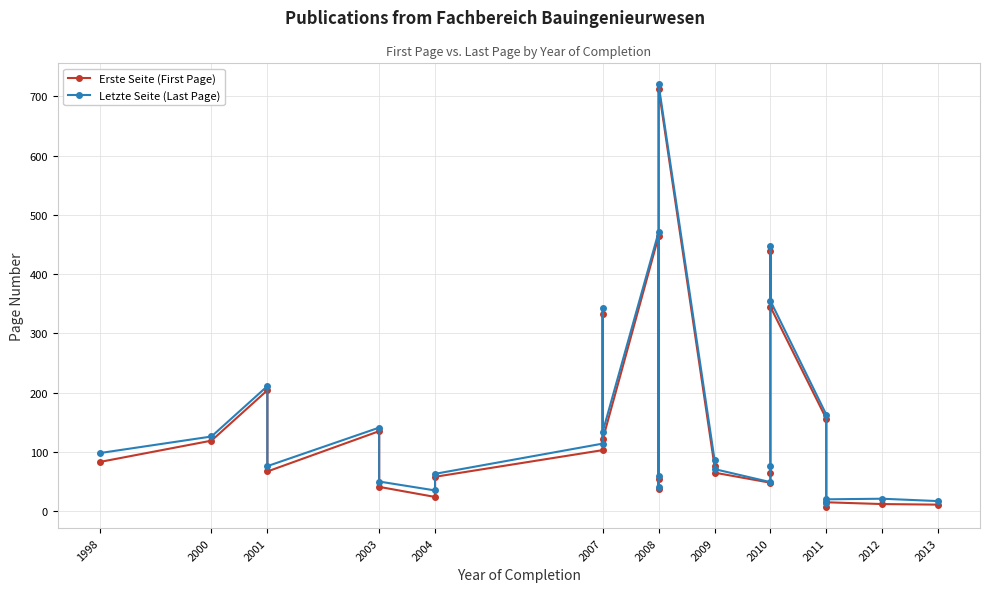

How many lines are shown in the chart?

2